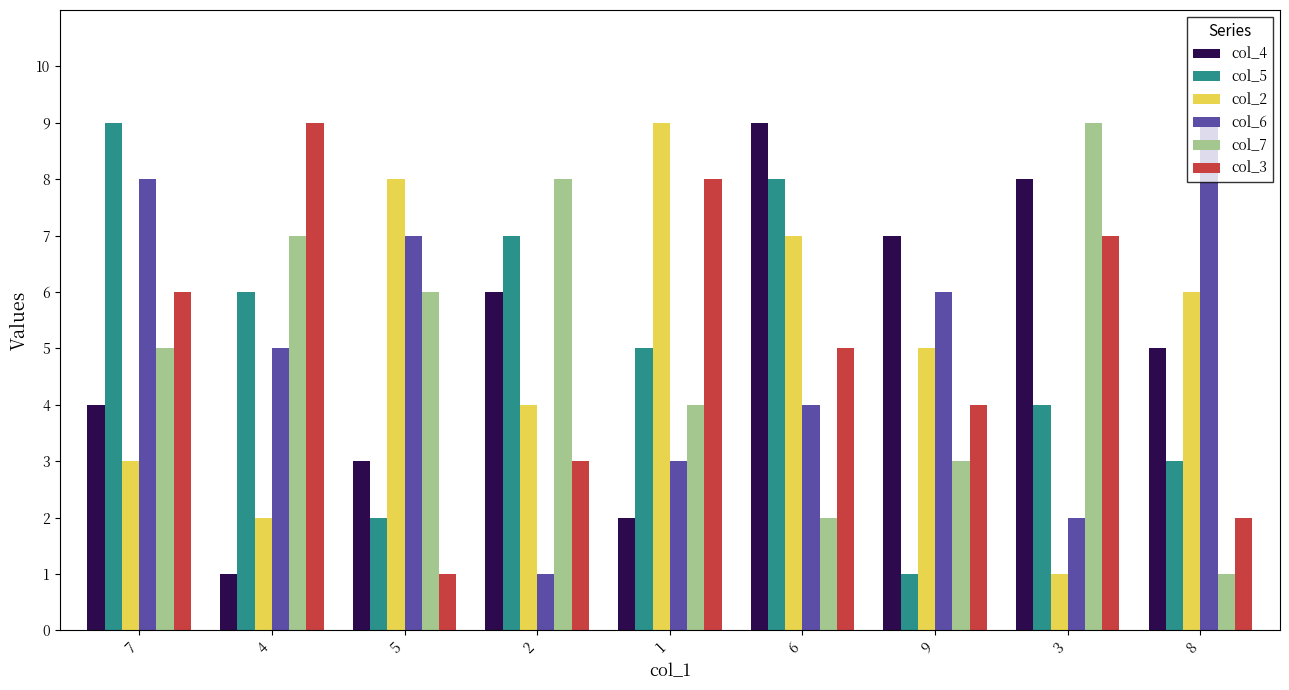

The value of col_2 at 9 is 9. True or false?

False